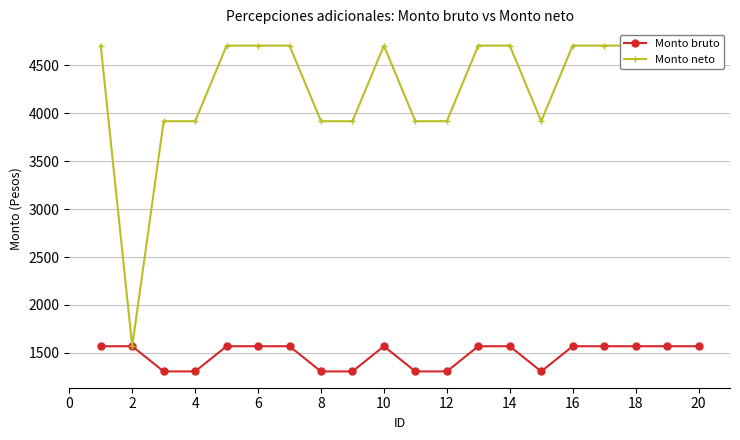

What is the minimum value shown in the chart?

1306